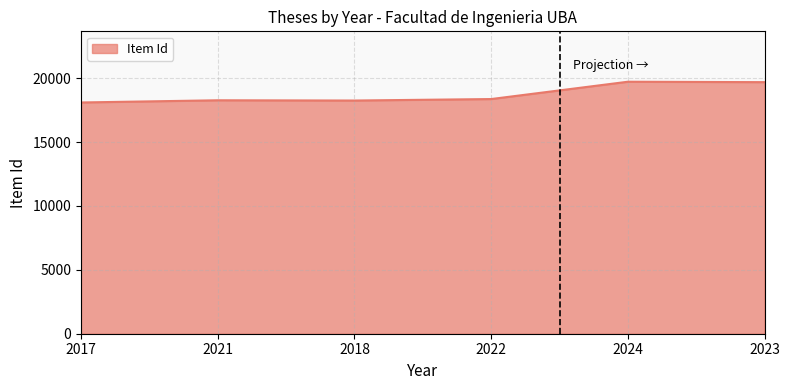

Is it true that the value at 2018 is 30783?

False